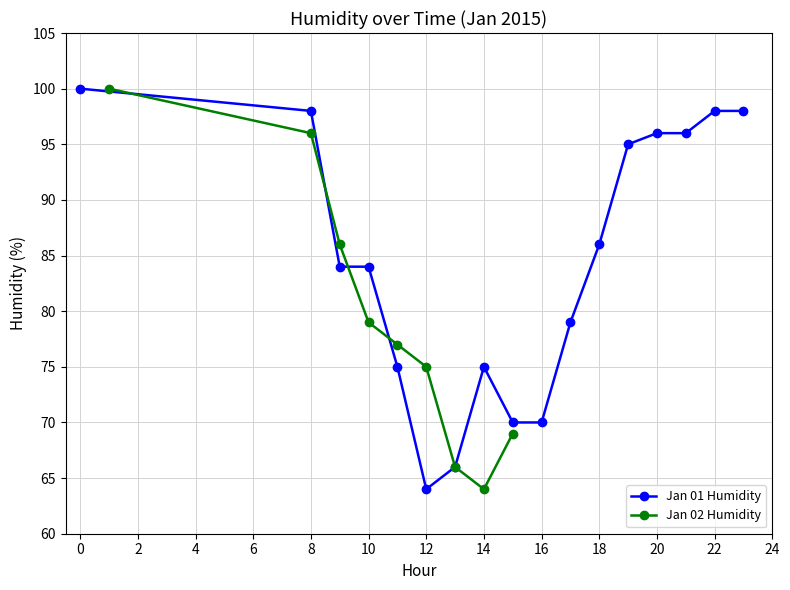

True or false: Jan 01 Humidity has a value of 98 at 8.

True